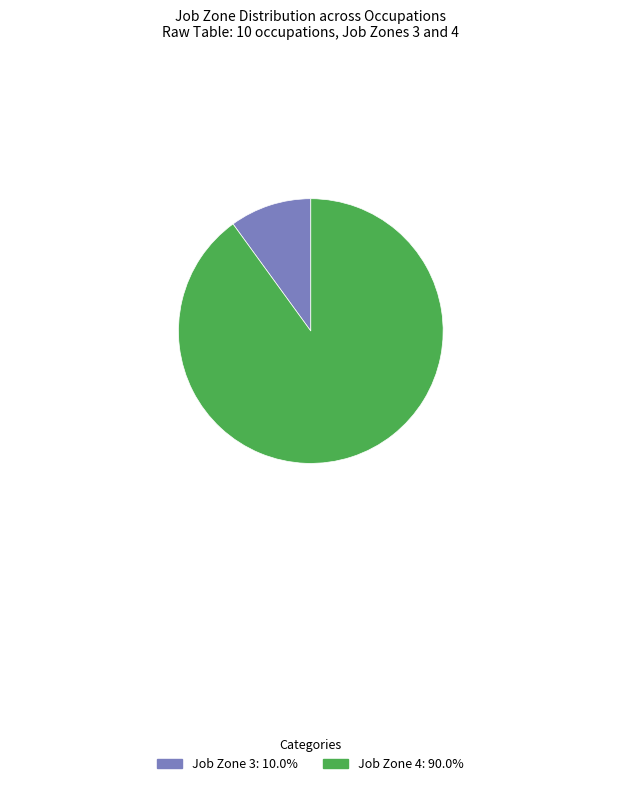

Is there a majority slice in this chart?

Yes